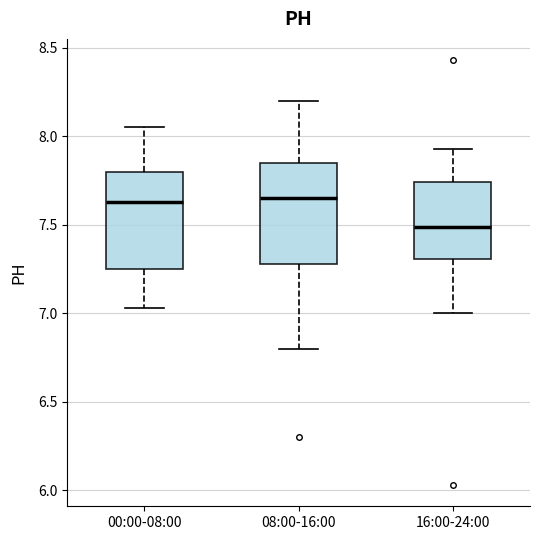

Which box's median line is the lowest?

16:00-24:00